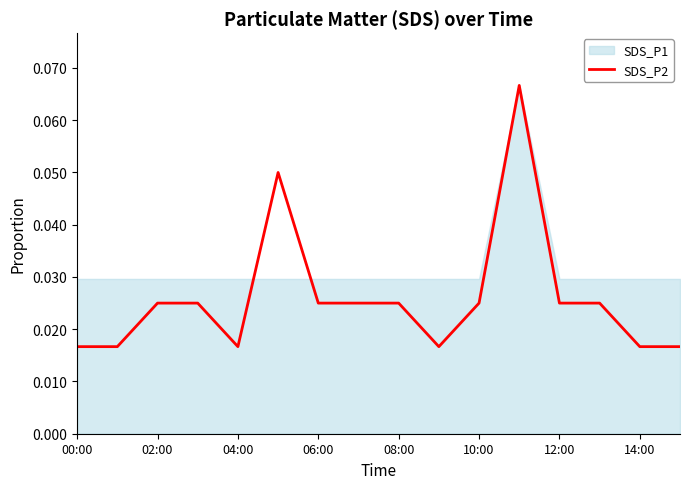

Is it true that the value at 12:00 is 0.0?

False